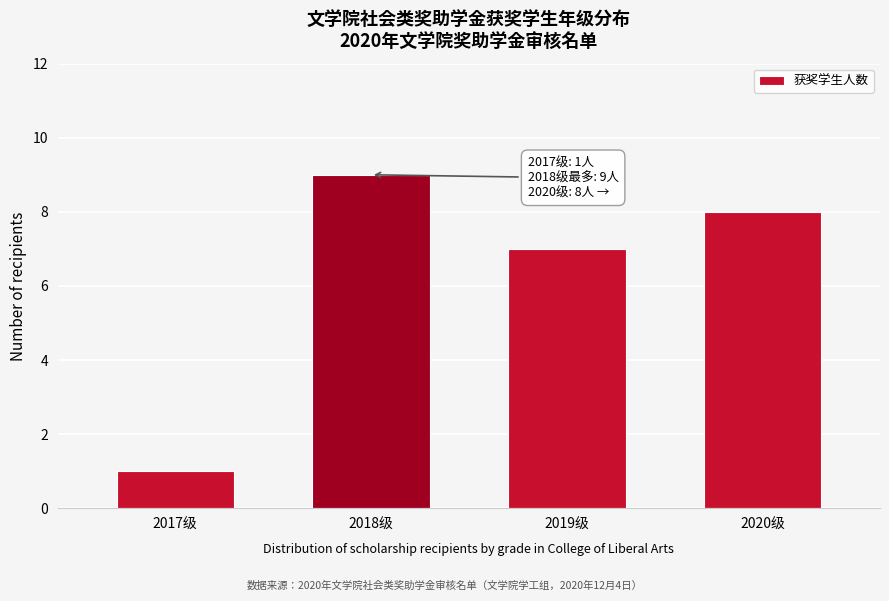

Reading left to right, extract all data points from this chart.

2017级=1	2018级=9	2019级=7	2020级=8